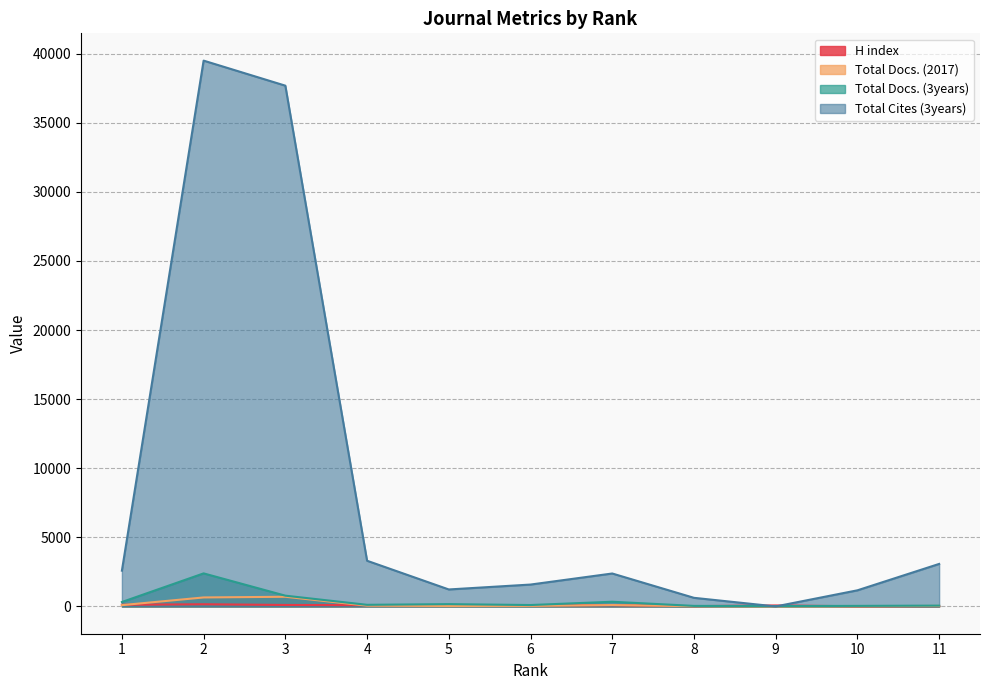

How many data points in H index are less than 74?

5